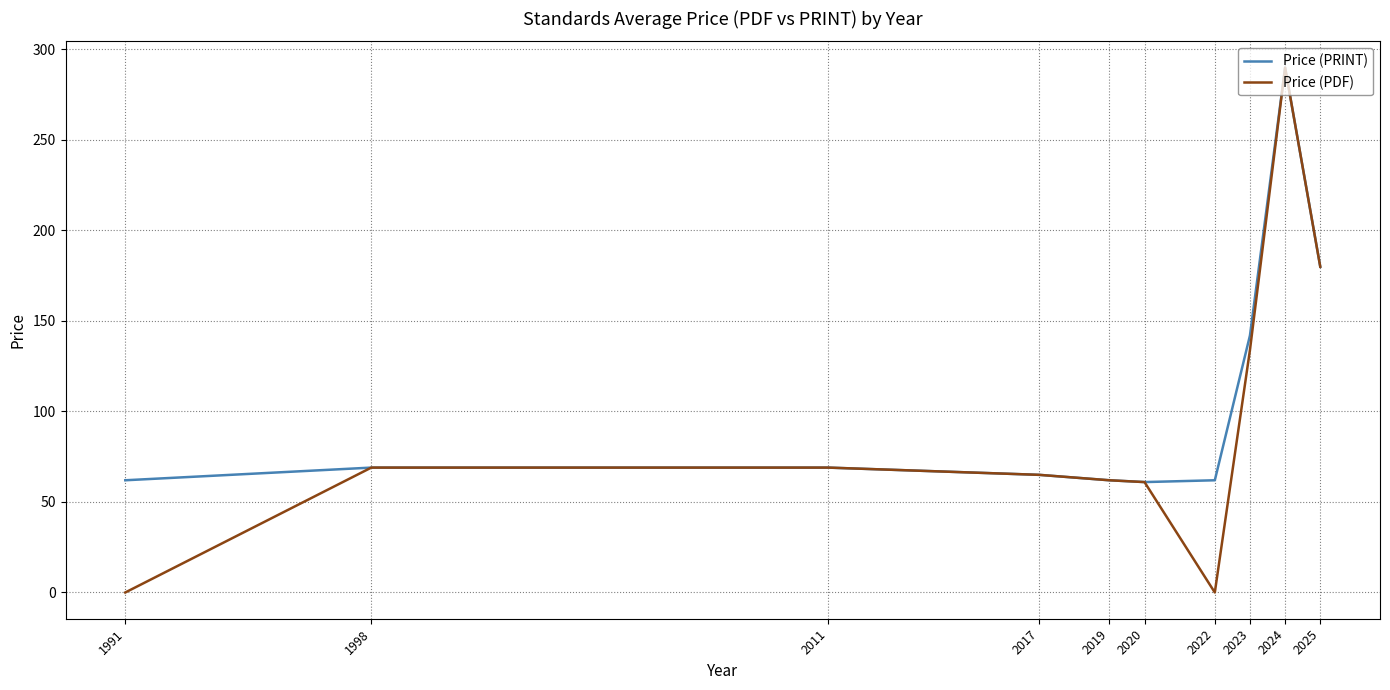

The Price (PDF) series shows 290 at 2024. True or false?

True